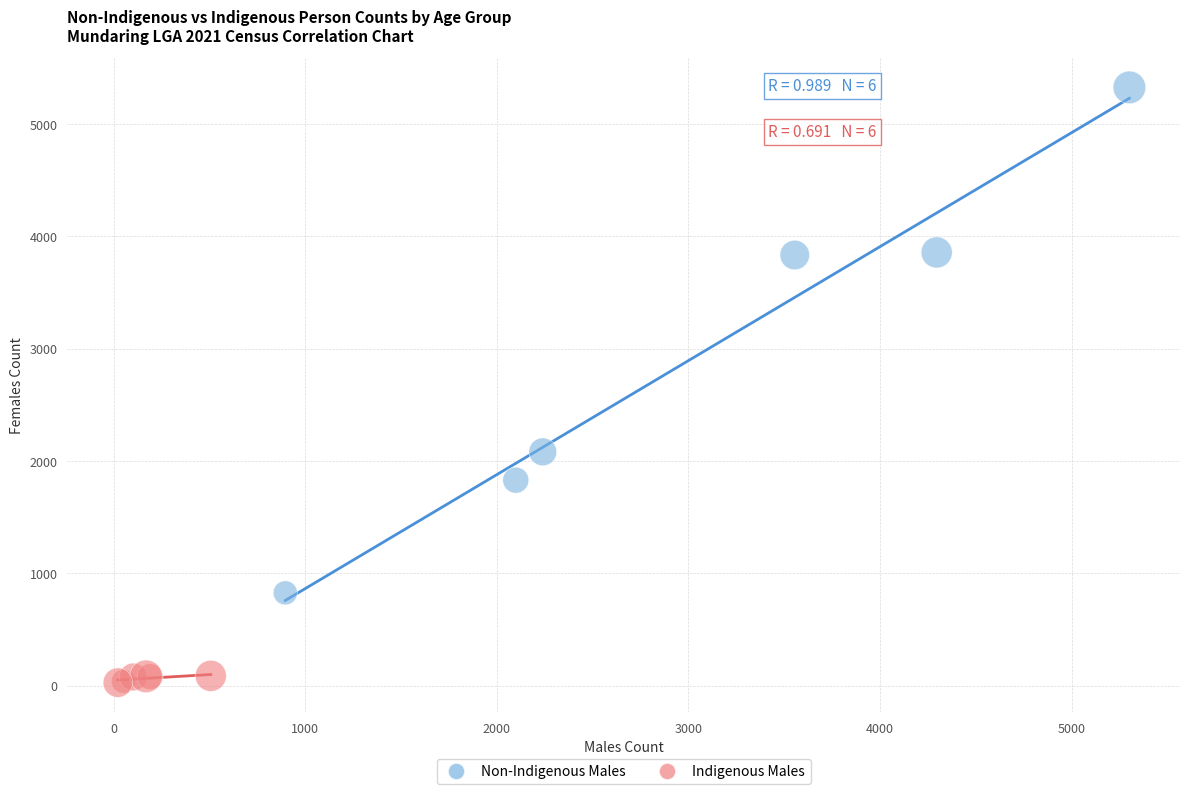

Which series contains the lowest Y value?

Indigenous Males